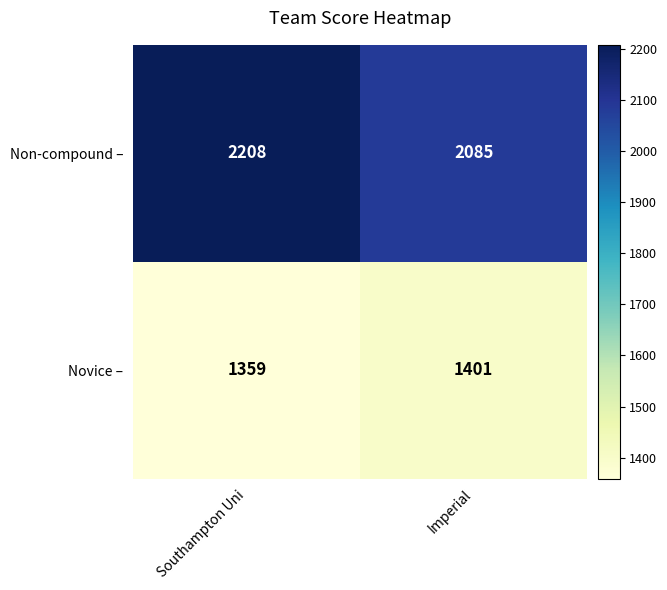

The value of Novice – at Southampton Uni is 362. True or false?

False